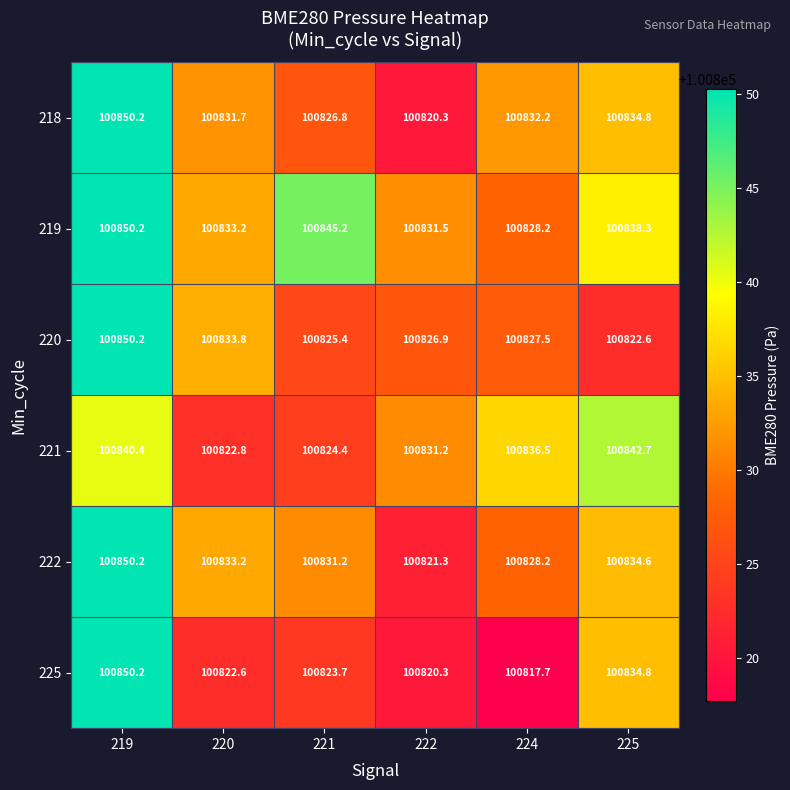

The value of 219 at 222 is 100831.5. True or false?

True